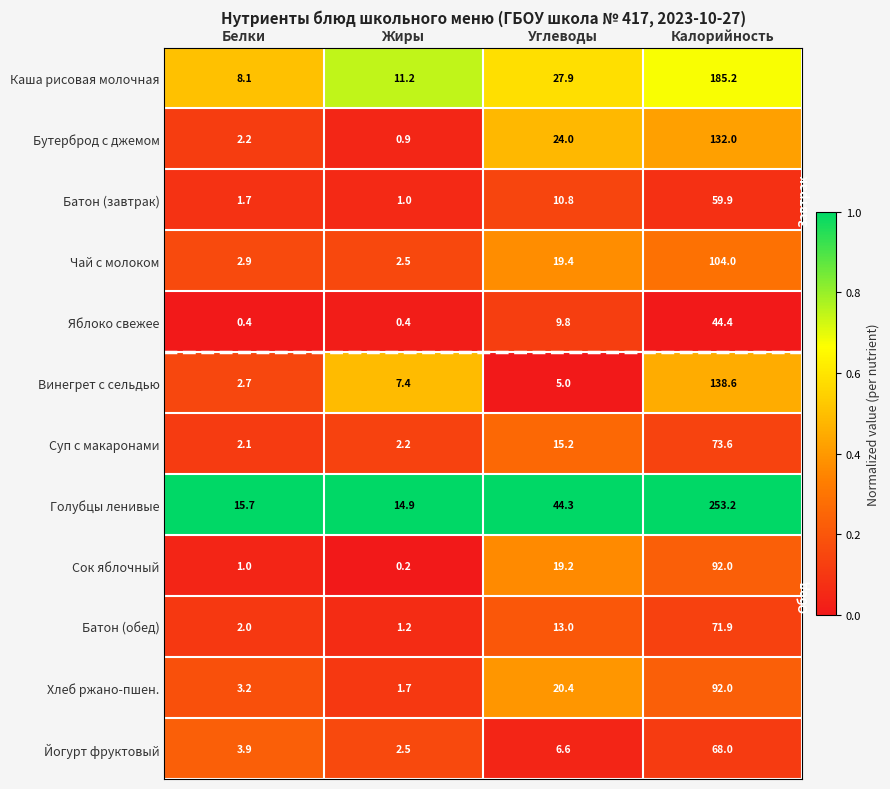

List the labels in order of Сок яблочный value, smallest first.

Жиры, Белки, Углеводы, Калорийность